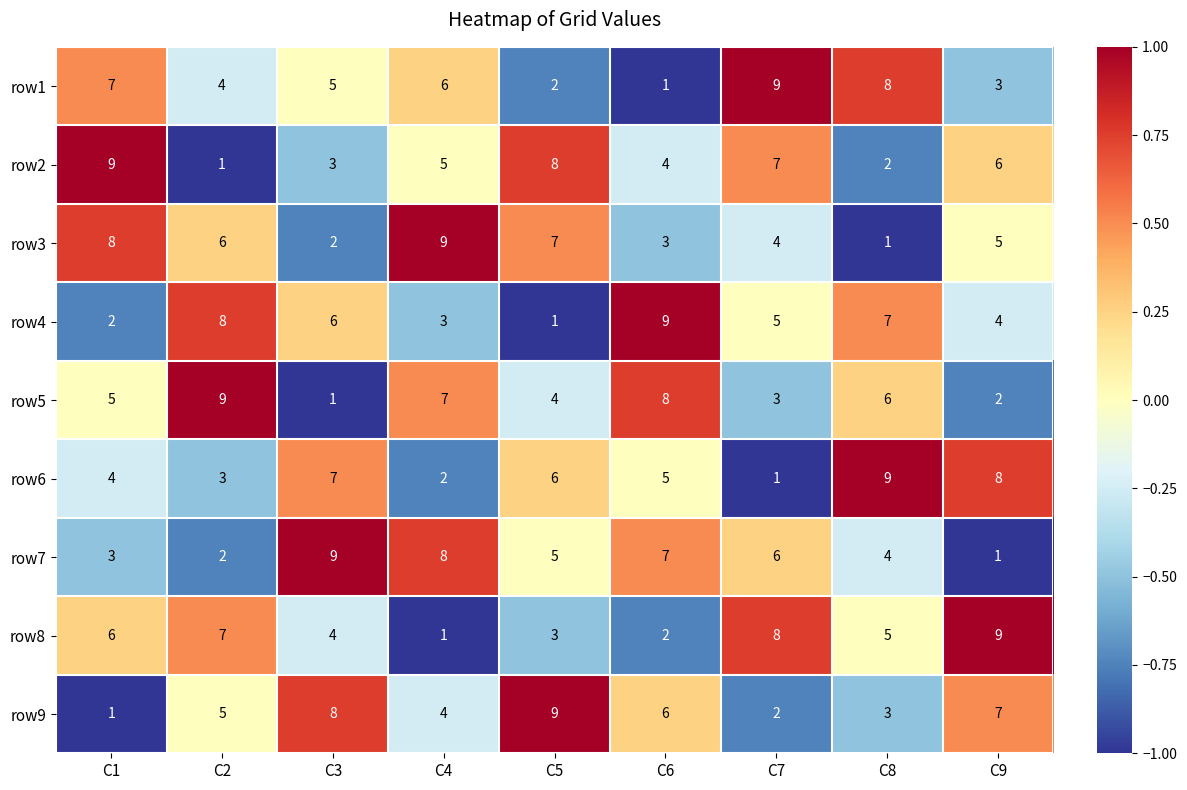

What is the average value of the row3 series?

5